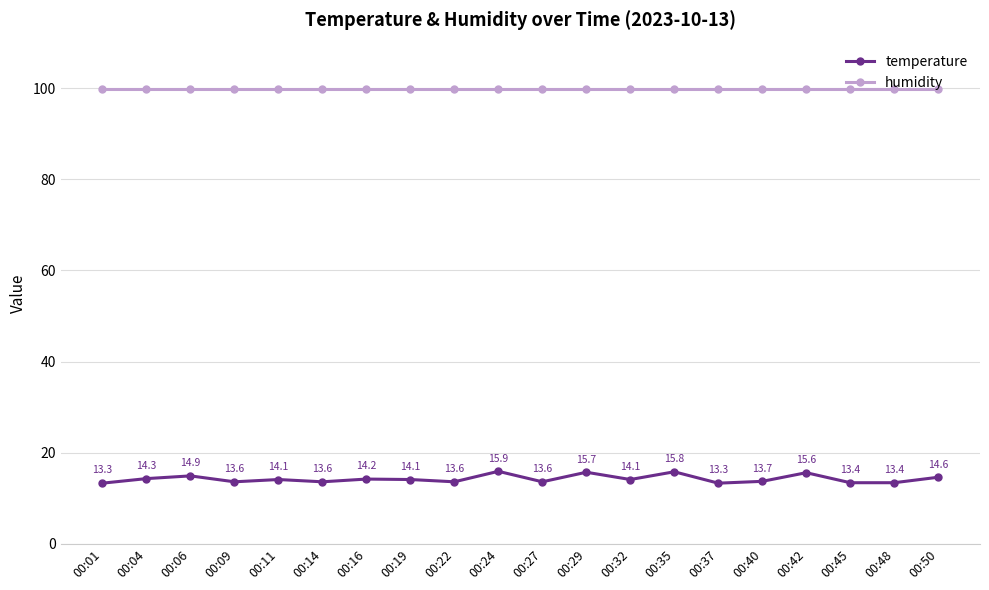

In temperature, how many points are higher than both neighbors (excluding endpoints)?

7